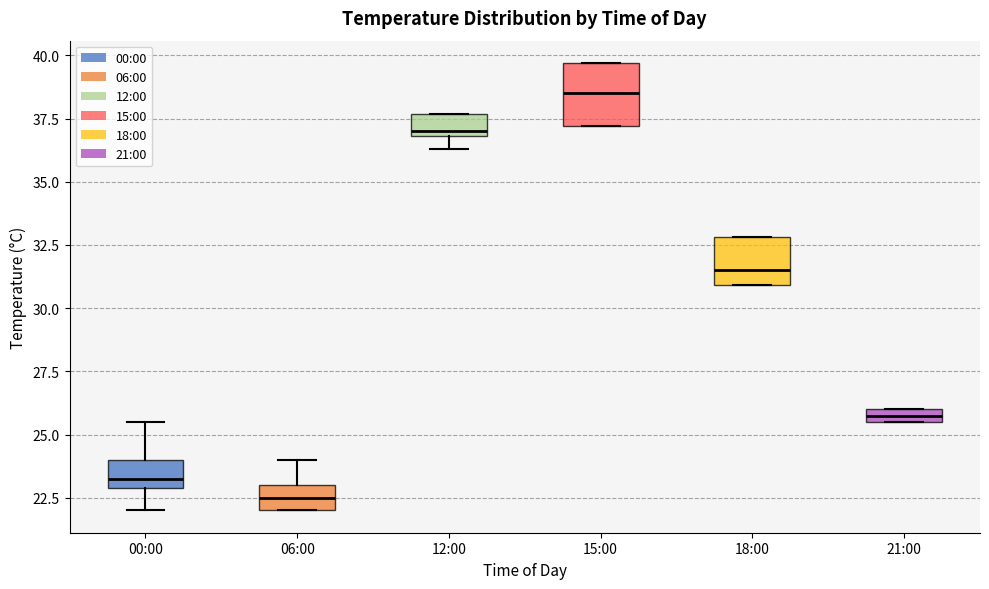

Which box is the tallest, from its lower edge to its upper edge?

15:00